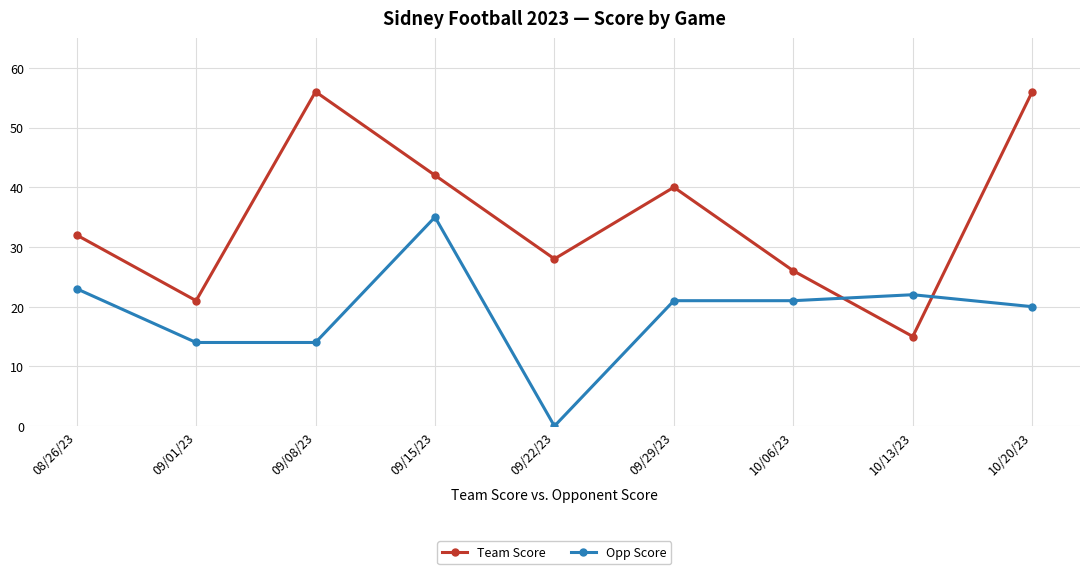

Where is the first local maximum for Team Score?

09/08/23